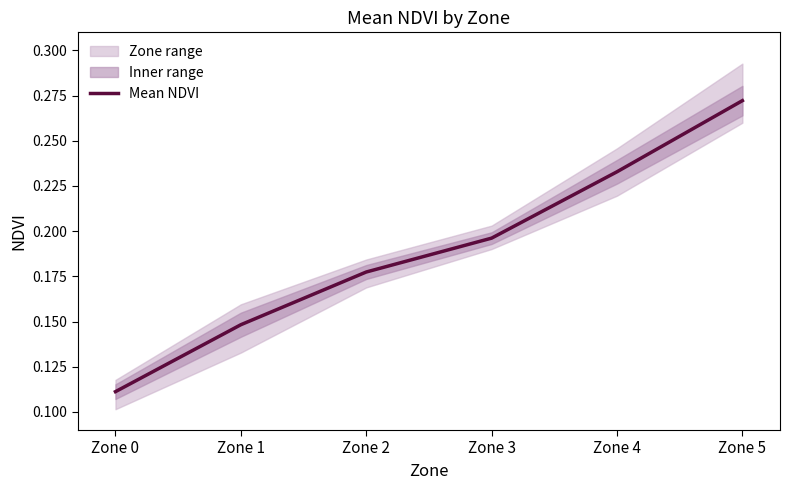

True or false: the data has more than 1 interior local peaks.

False